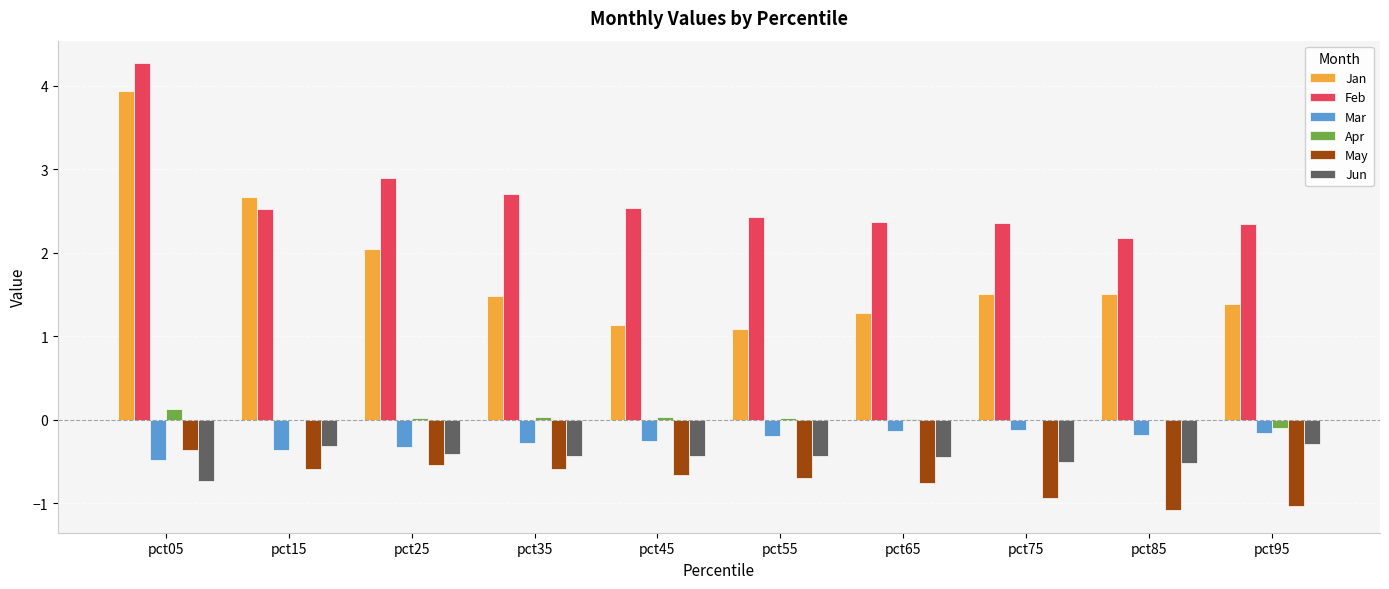

Which category has the highest value across all series?

pct05